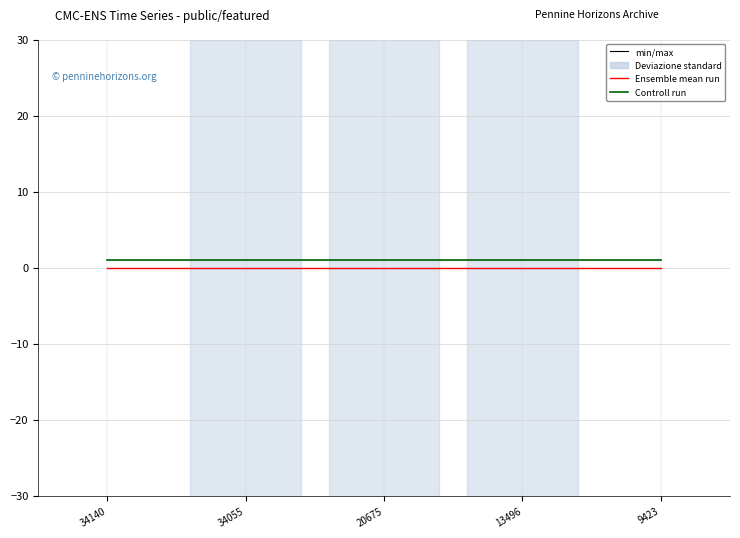

Which series changed the most between 20675 and 13496?

Ensemble mean run